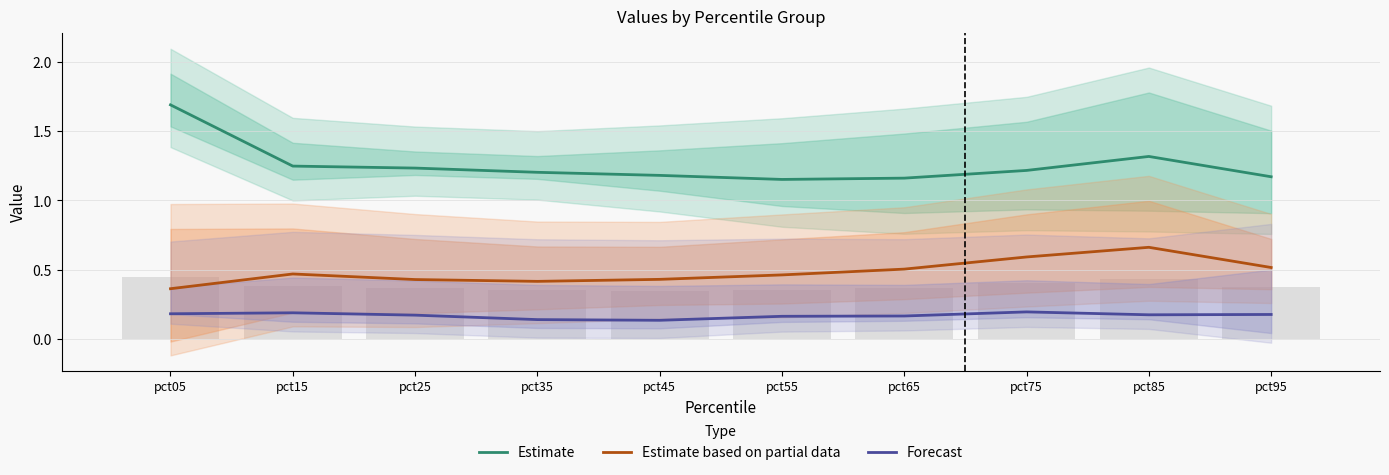

Which has a higher value, pct15 or pct35?

pct15